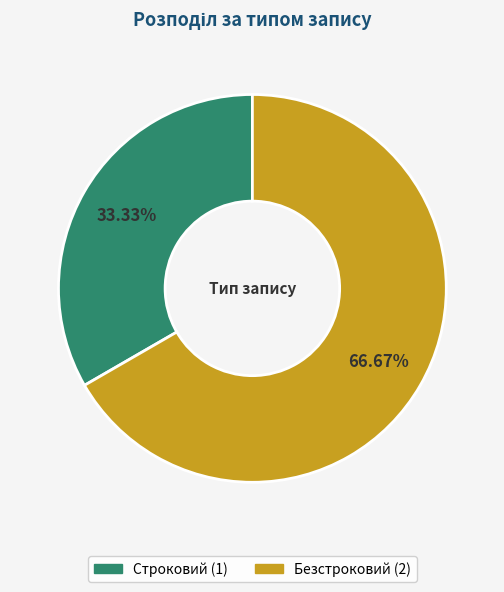

Between Безстроковий and Строковий, which is larger?

Безстроковий